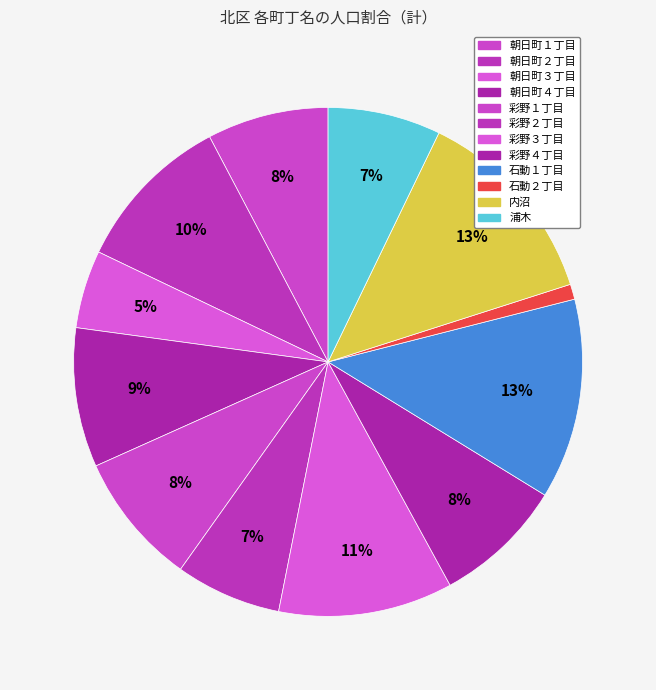

To the nearest percent, what percentage of the pie is 彩野２丁目?

7%